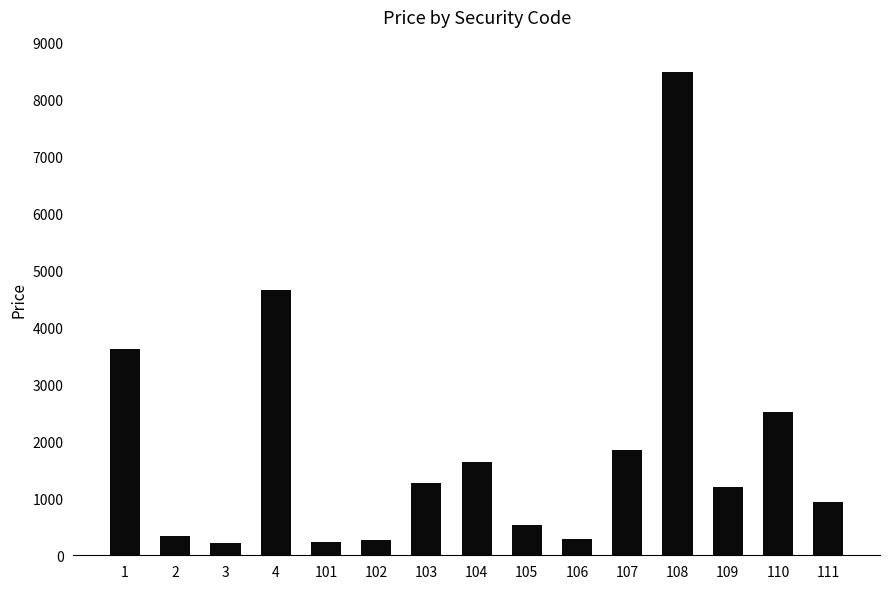

What is the sum of all values?

28016